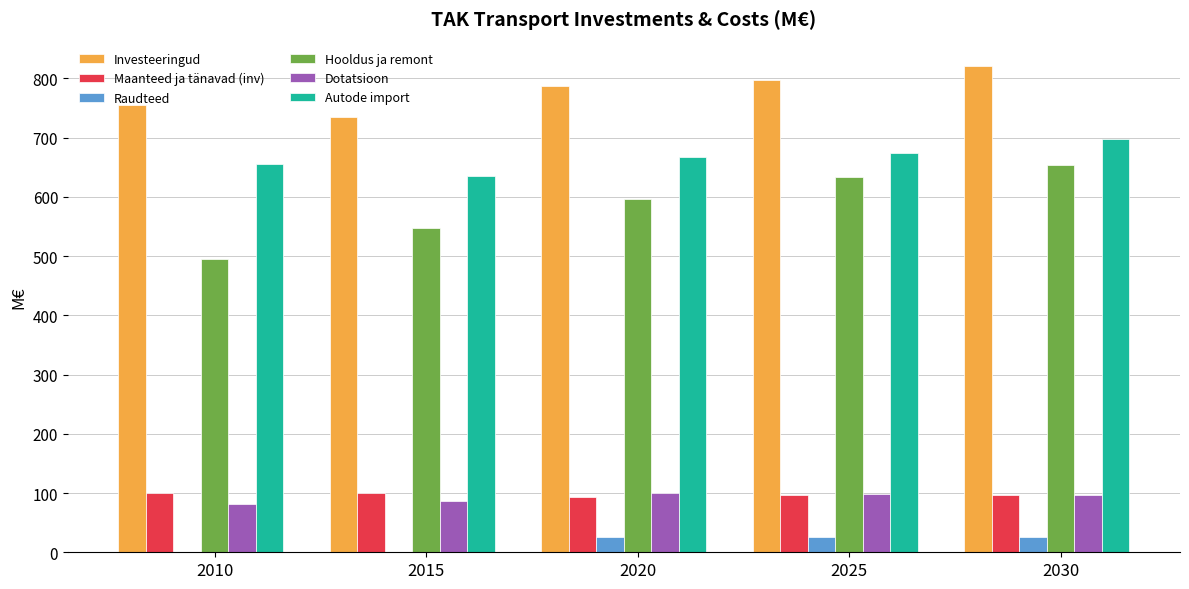

How many data points in Autode import are above 666?

3